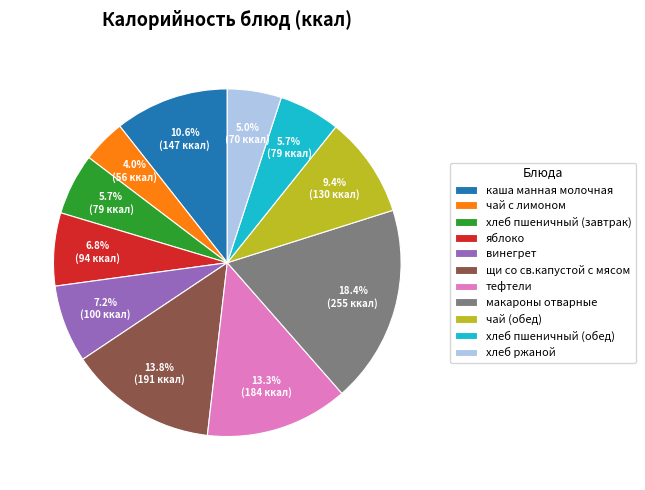

Count the number of slices in the pie.

11